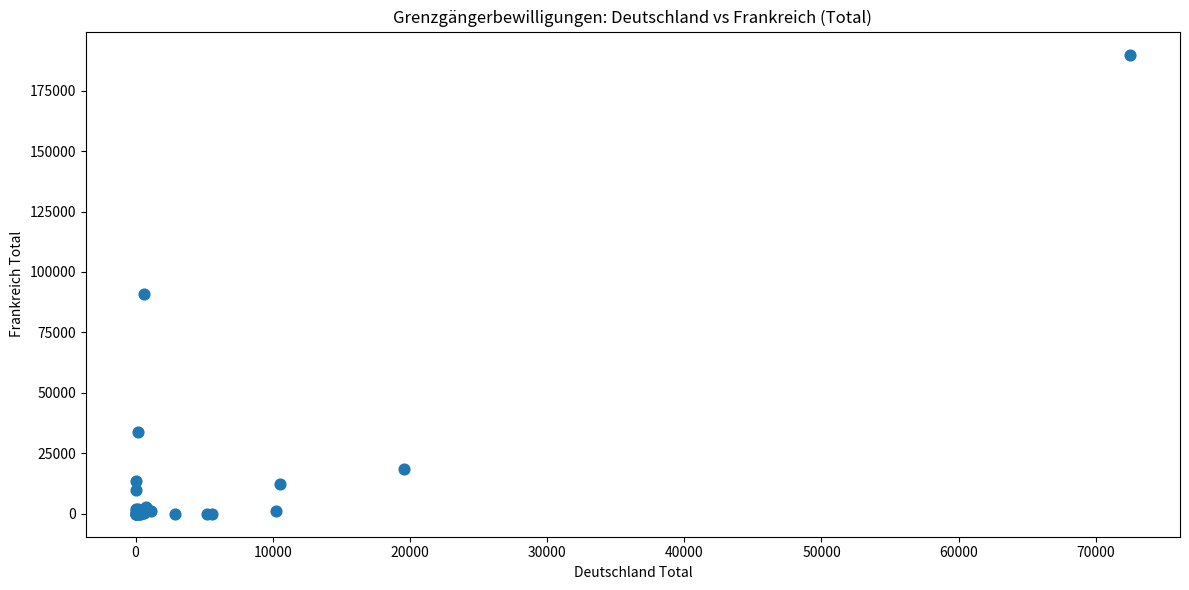

What Y value in the scatter plot is closest to 94969?

91050